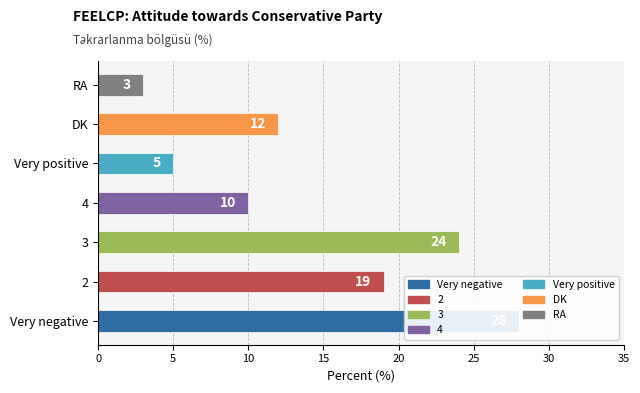

What is the sum of all values?

101